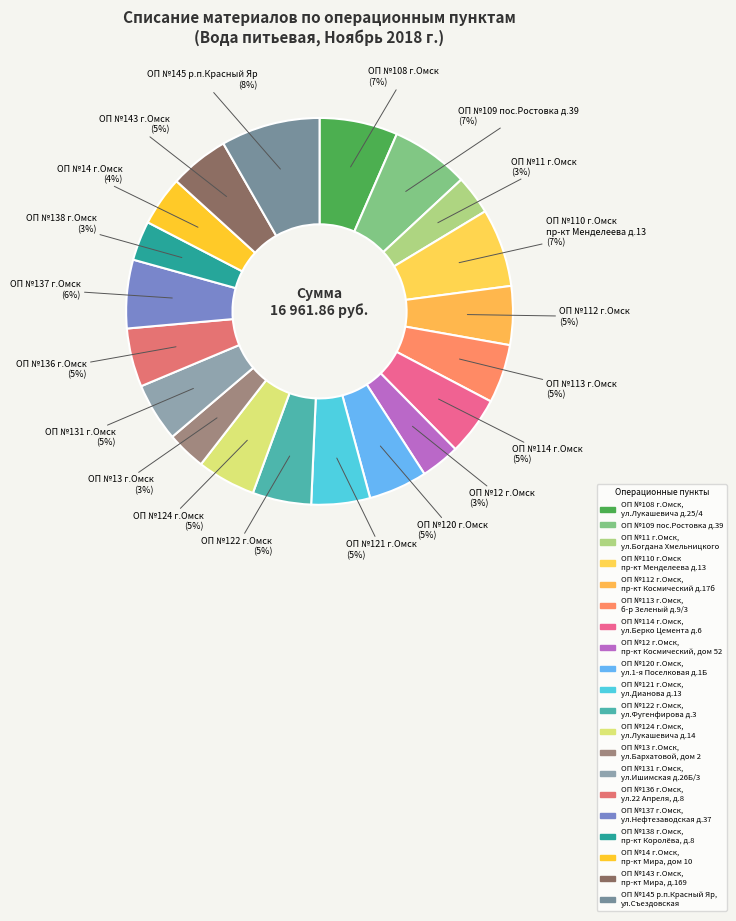

Count the number of slices in the pie.

20